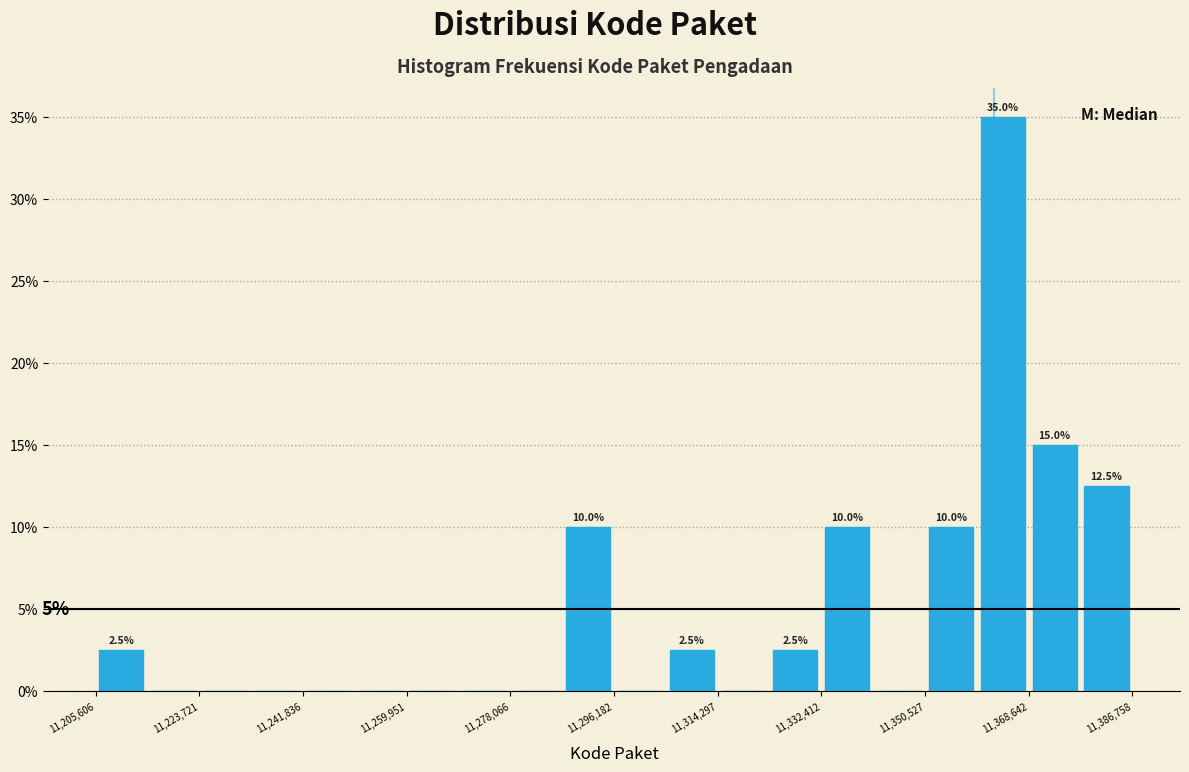

Which range on the x-axis has the tallest bar?

11360000 to 11368000